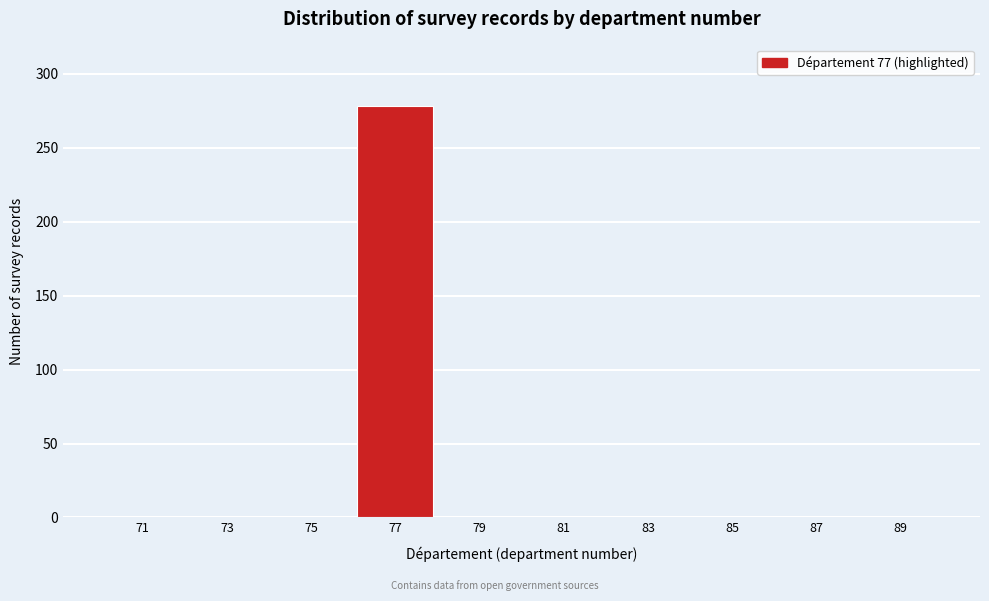

What is the height of the bar covering 76 to 78 on the x-axis? The values are not printed on the chart, so give them approximately, as read against the axis.

280